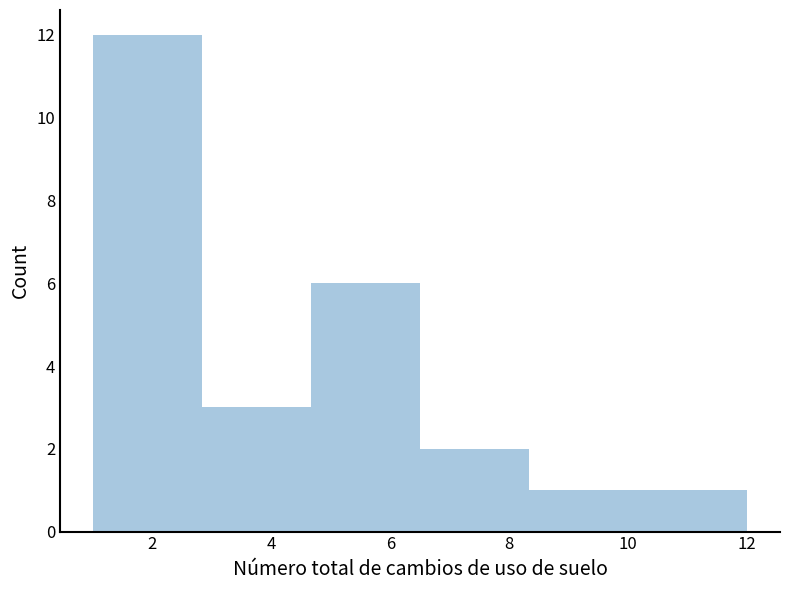

Which range on the x-axis has the tallest bar?

1.0 to 2.8